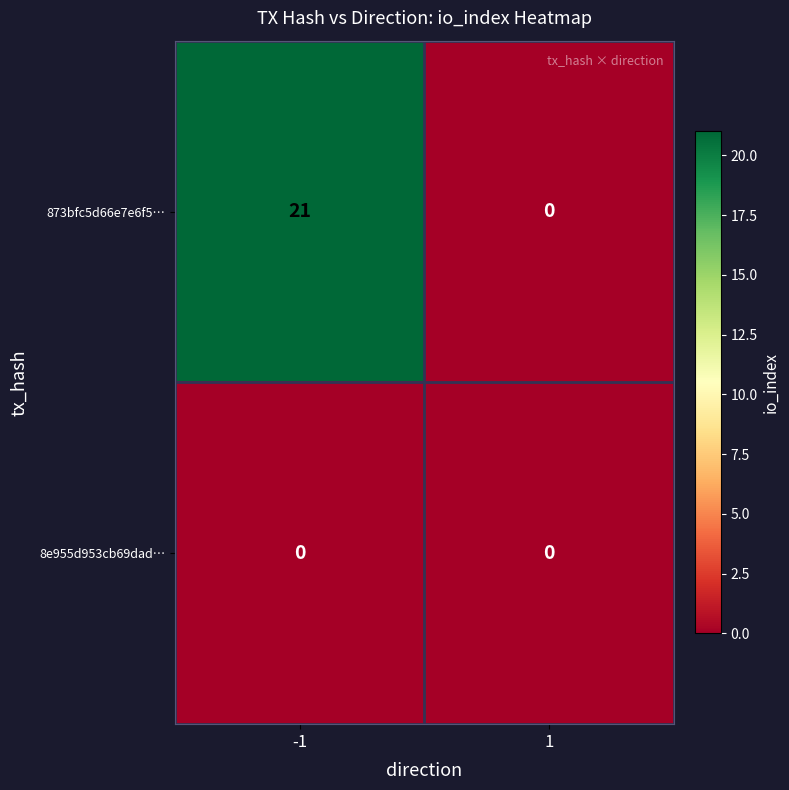

Reading left to right, what are all the values shown in this chart?

873bfc5d66e7e6f5…: -1=21	1=0
8e955d953cb69dad…: -1=0	1=0